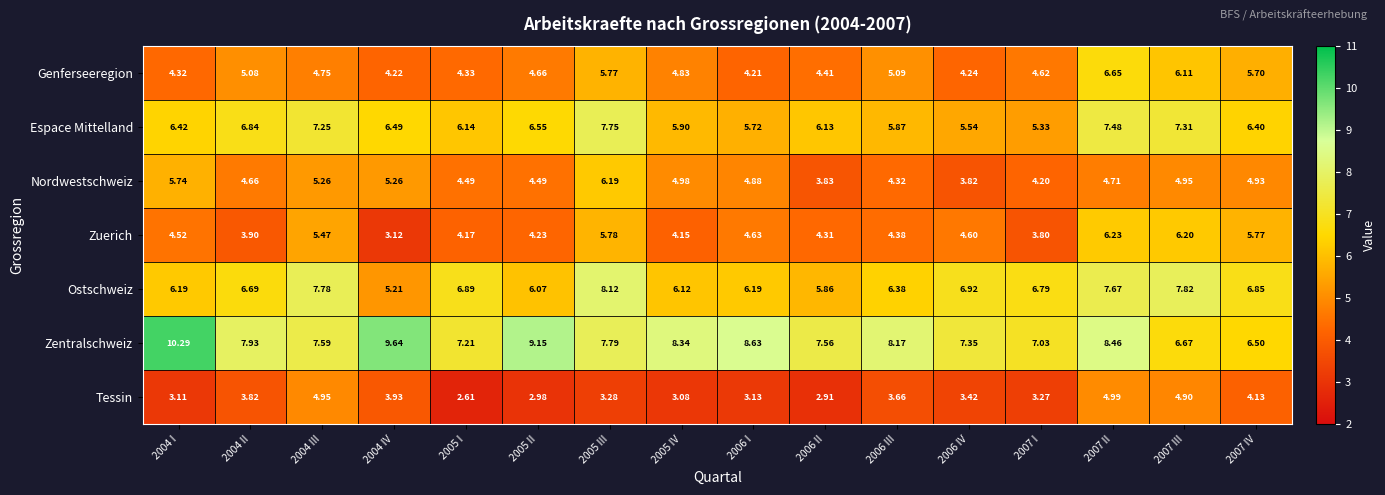

Which series changed the most between 2005 II and 2007 IV?

Zentralschweiz